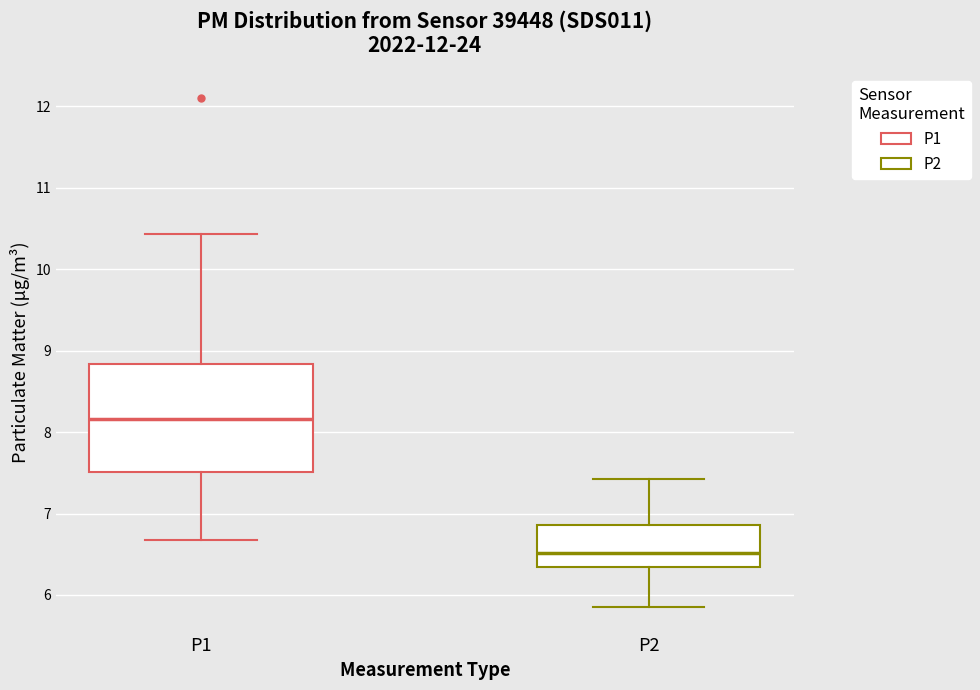

Where does the median line of the box for P2 sit on the y-axis? The values are not printed on the chart, so give them approximately, as read against the axis.

6.5